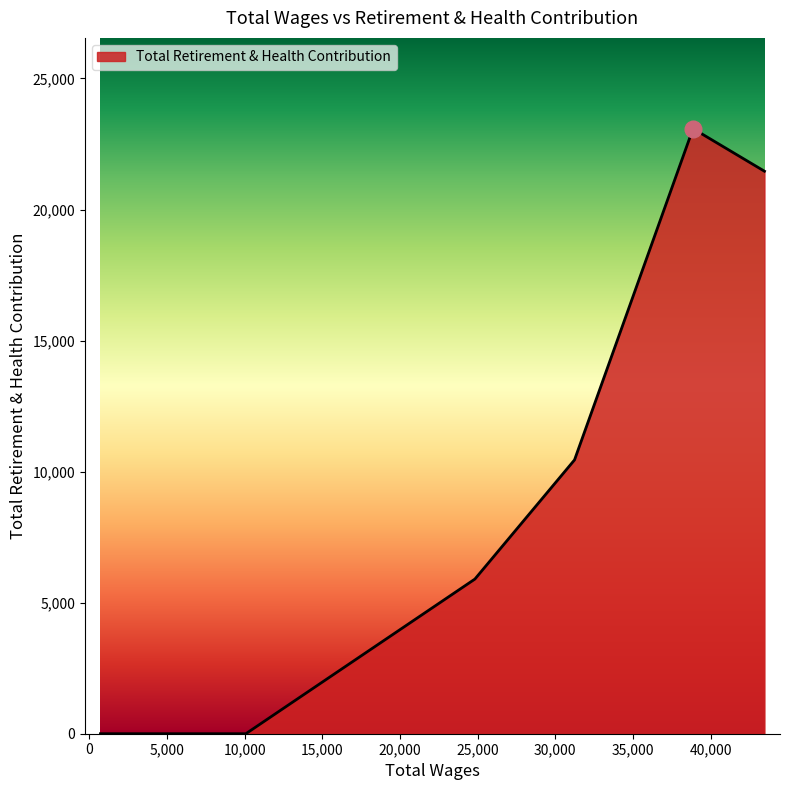

Does the chart have visible grid lines?

No